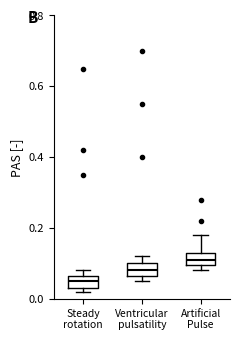

Reading left to right, transcribe this box plot: for each box, give where its median line is, the range the box spans, and where its two whiskers end, as read against the y-axis. The values are not printed on the chart, so give them approximately, as read against the axis.

Steady rotation: median 0.06 (inside the box), box 0.04 to 0.06, whiskers 0.02 to 0.08
Ventricular pulsatility: median 0.08, box 0.06 to 0.10, whiskers 0.06 (just below the box's lower edge) to 0.12
Artificial Pulse: median 0.12, box 0.10 to 0.14, whiskers 0.08 to 0.18